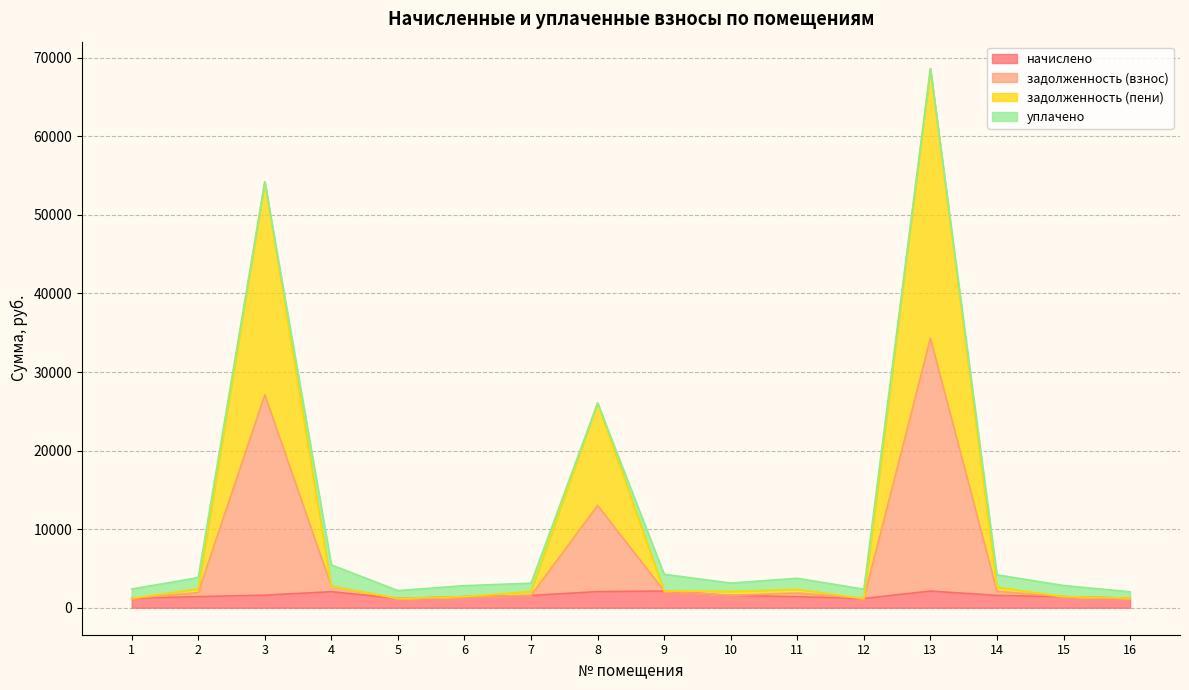

True or false: начислено and задолженность (взнос) intersect in this chart.

False